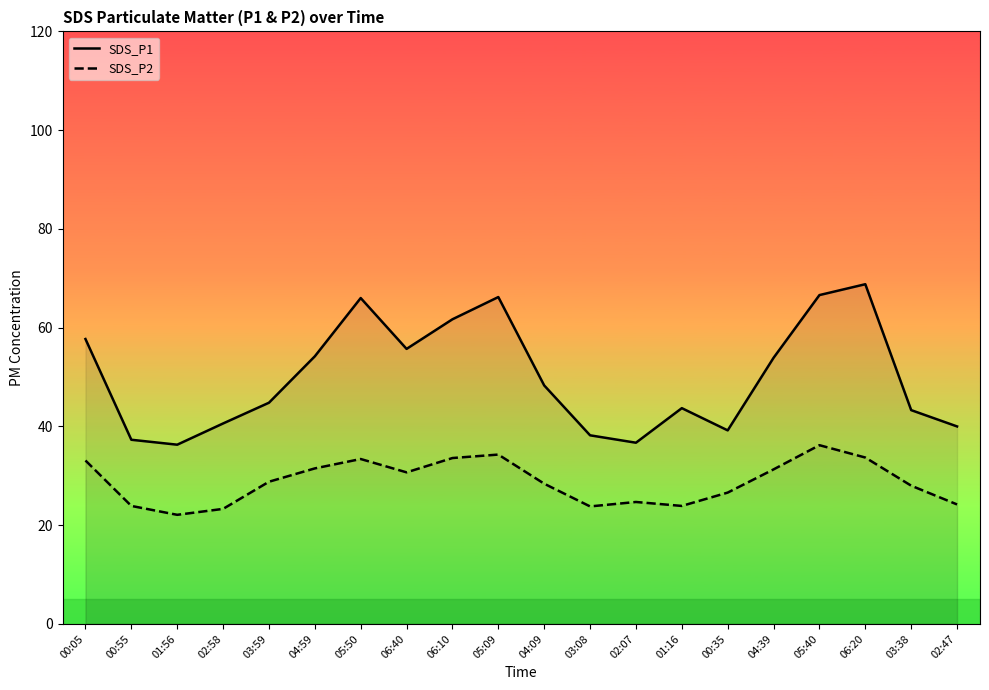

Which category has the highest value in the SDS_P1 series?

06:20